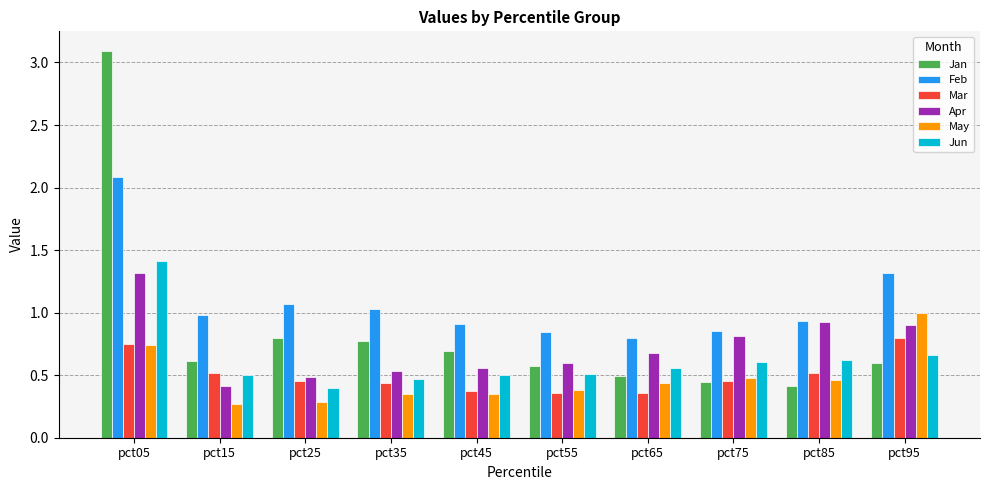

Which series has the largest range (max minus min)?

Jan